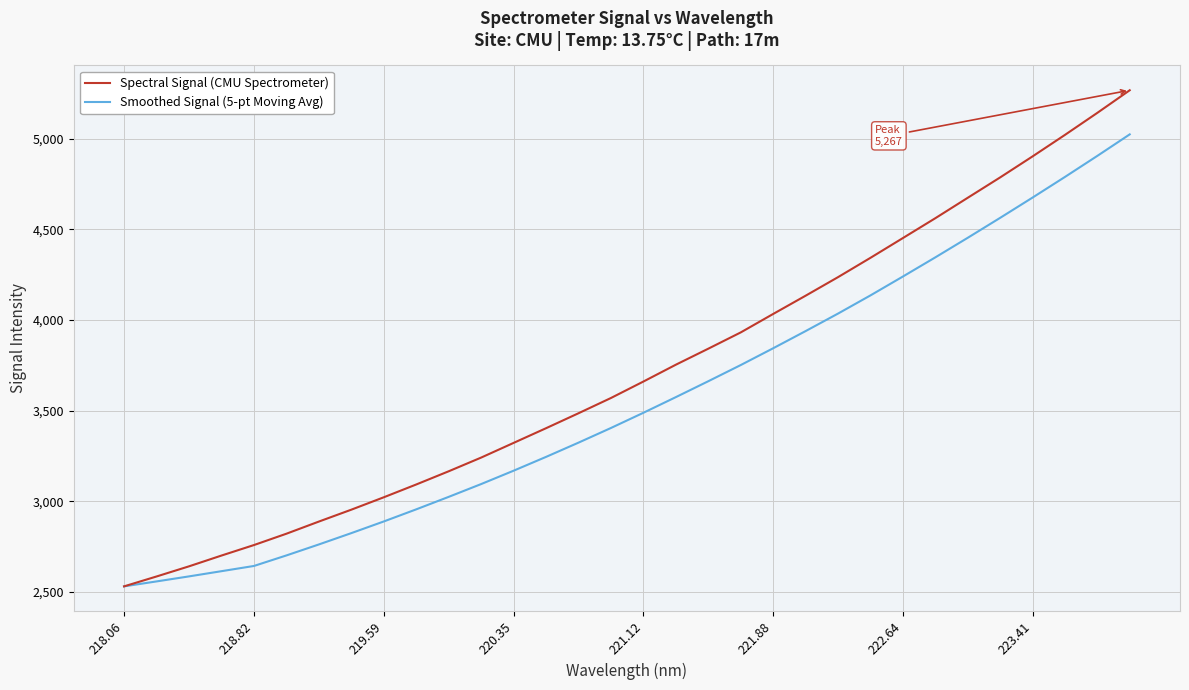

Which series has the largest total across all categories?

Spectral Signal (CMU Spectrometer)